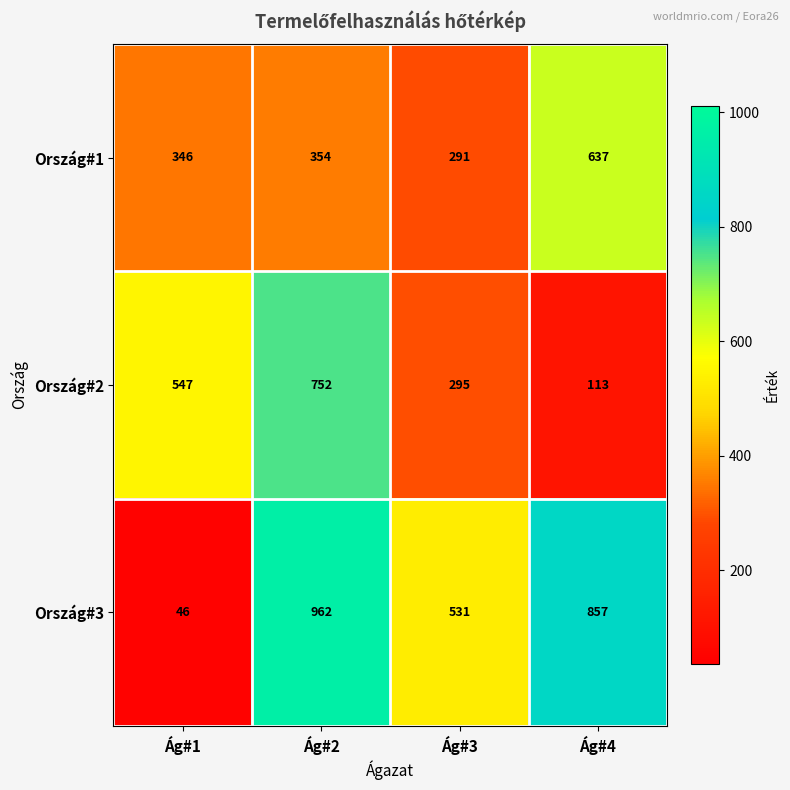

The Ország#1 series shows 330 at Ág#4. True or false?

False